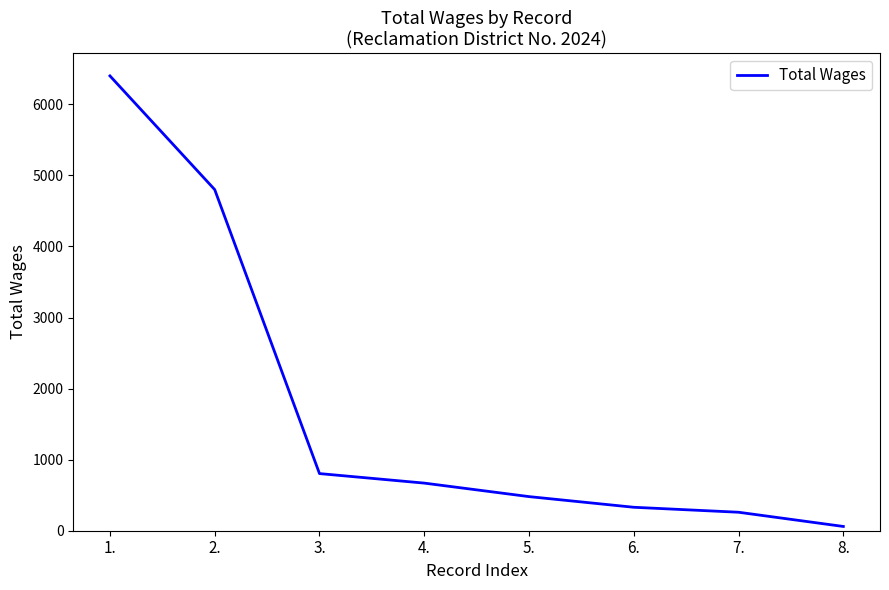

List the labels in order of value, smallest first.

8., 7., 6., 5., 4., 3., 2., 1.